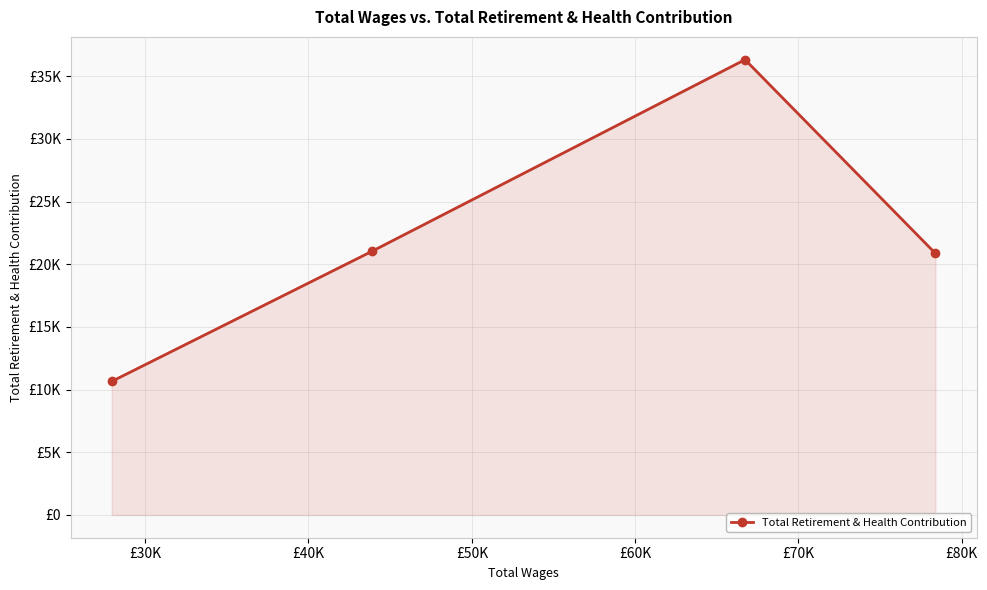

What is the average value?

22218